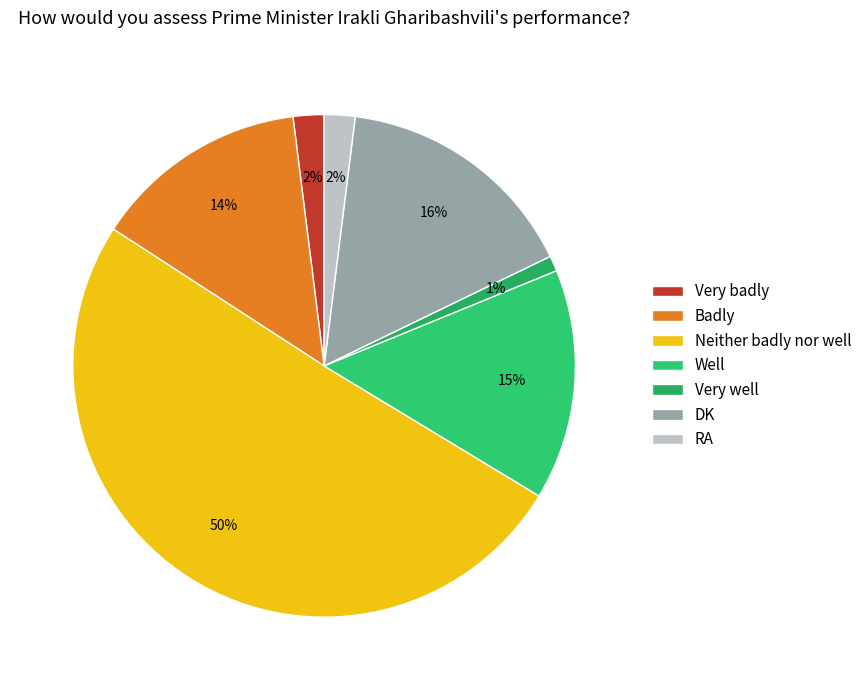

To the nearest percent, what is the combined percentage of Very badly and DK?

18%